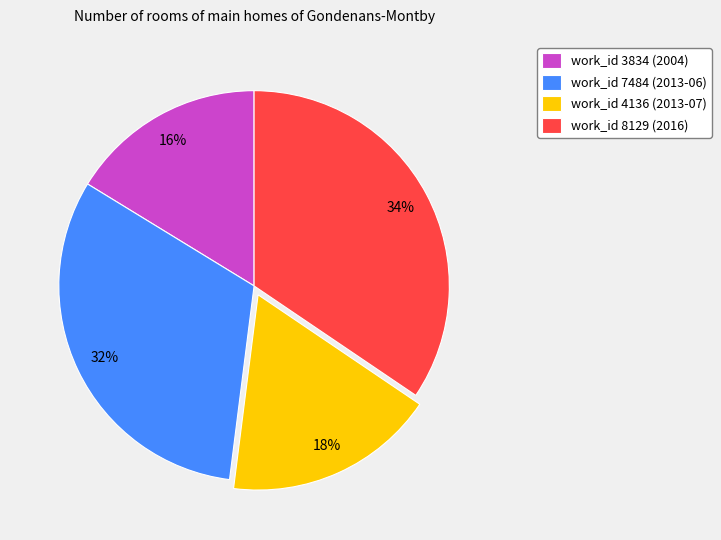

To the nearest percent, what portion does work_id 7484 (2013-06) represent?

32%